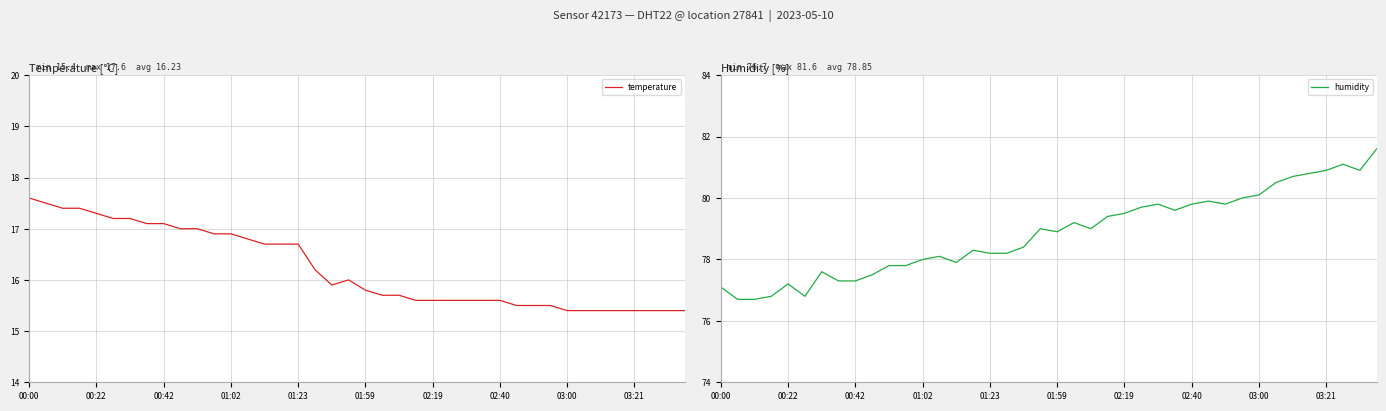

What is the sum of all humidity values?

3153.9